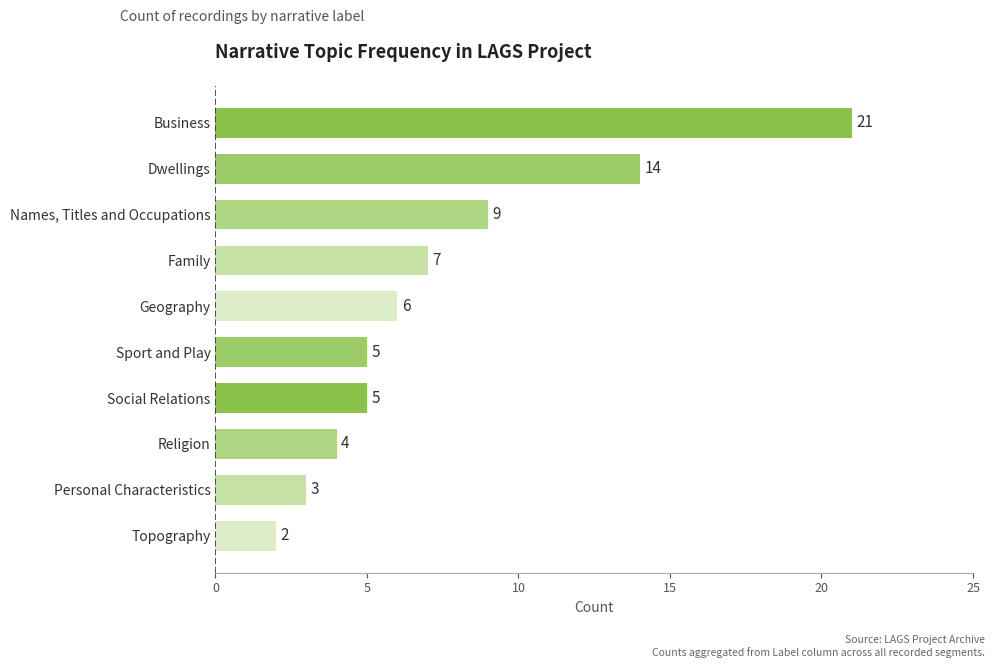

What is the difference between the maximum and second lowest values?

18